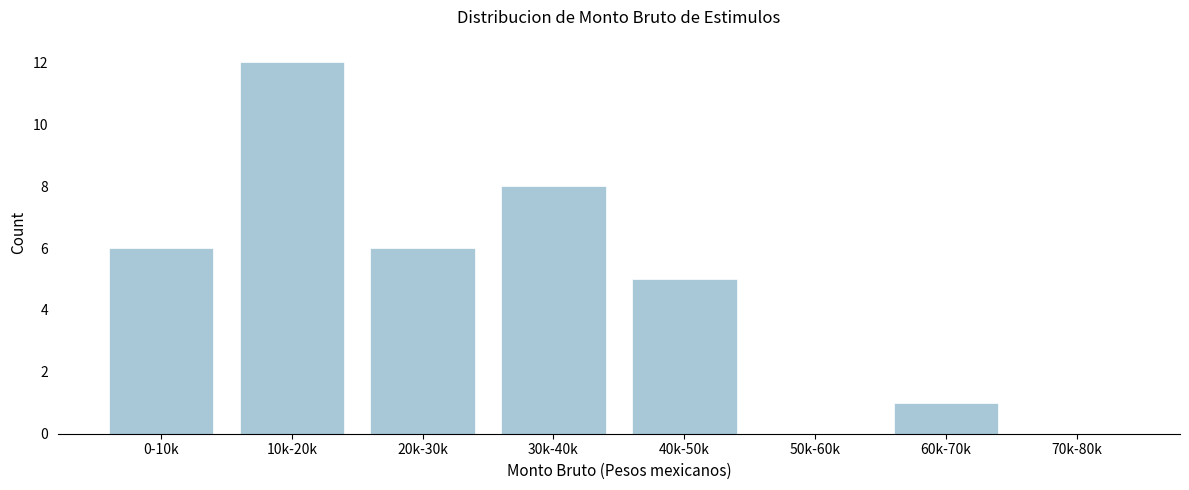

Reading left to right, list all the values displayed in this chart.

0-10k=6	10k-20k=12	20k-30k=6	30k-40k=8	40k-50k=5	50k-60k=0	60k-70k=1	70k-80k=0